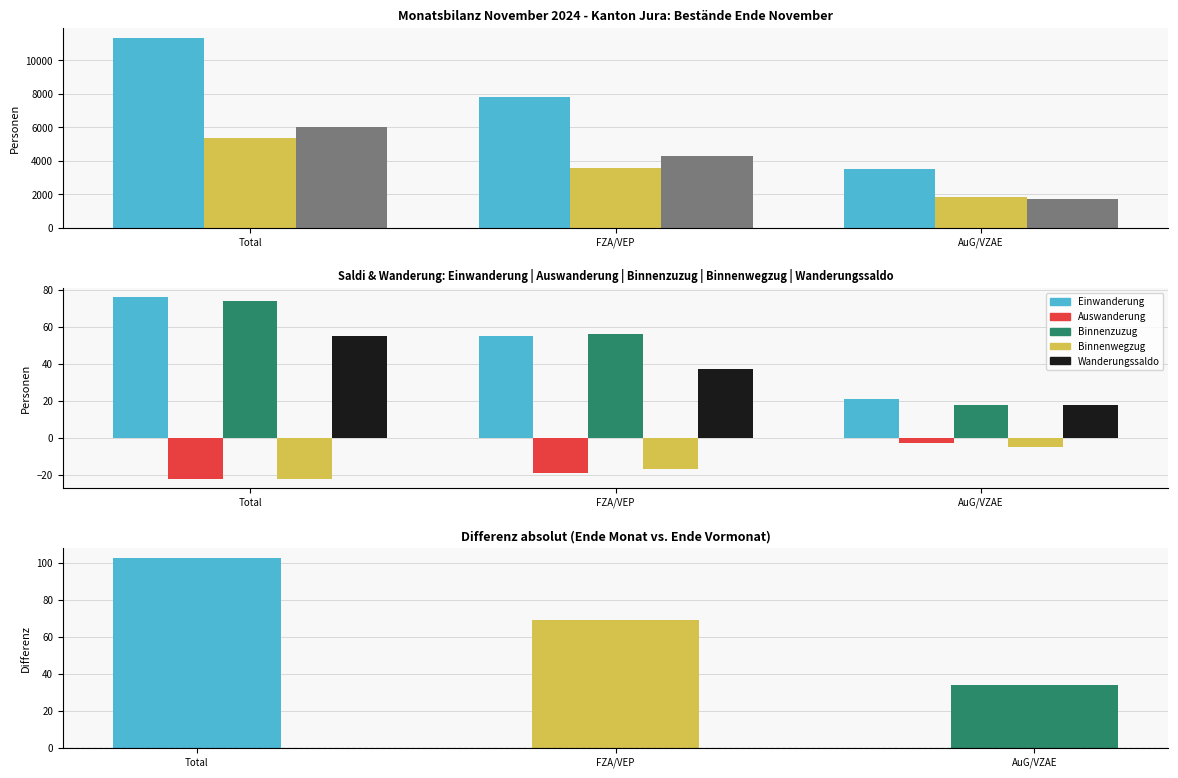

What is the maximum value for Frauen?

5366